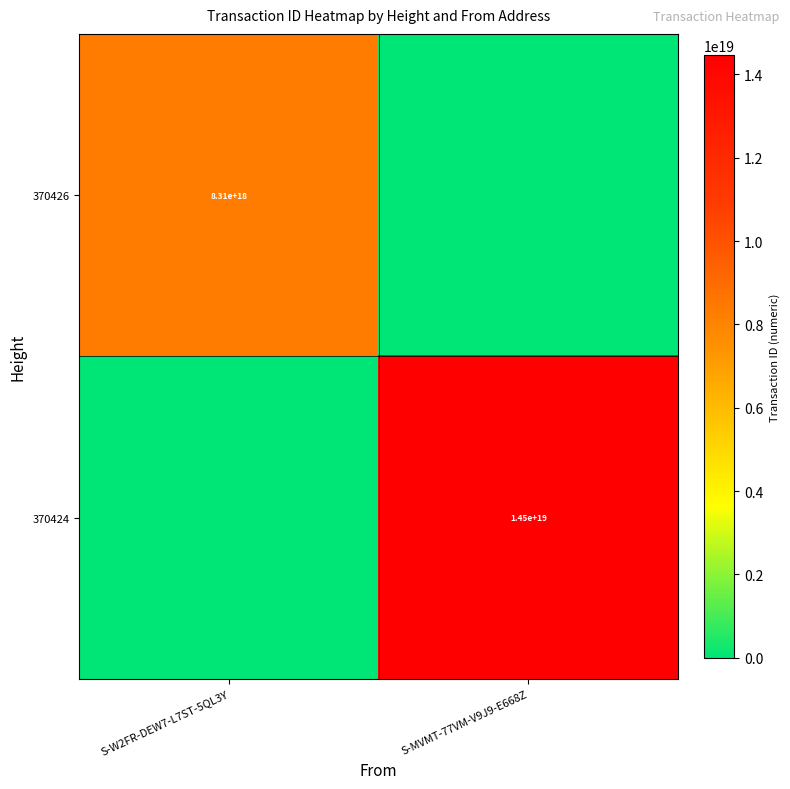

Count the number of categories in the chart.

2